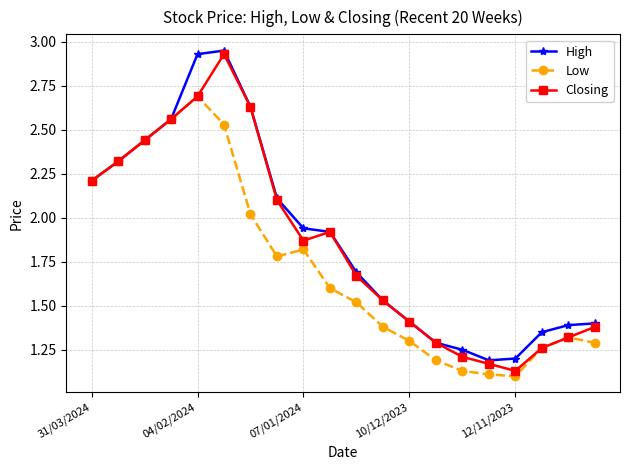

What is the difference between the second highest and minimum values in the Closing series?

1.6